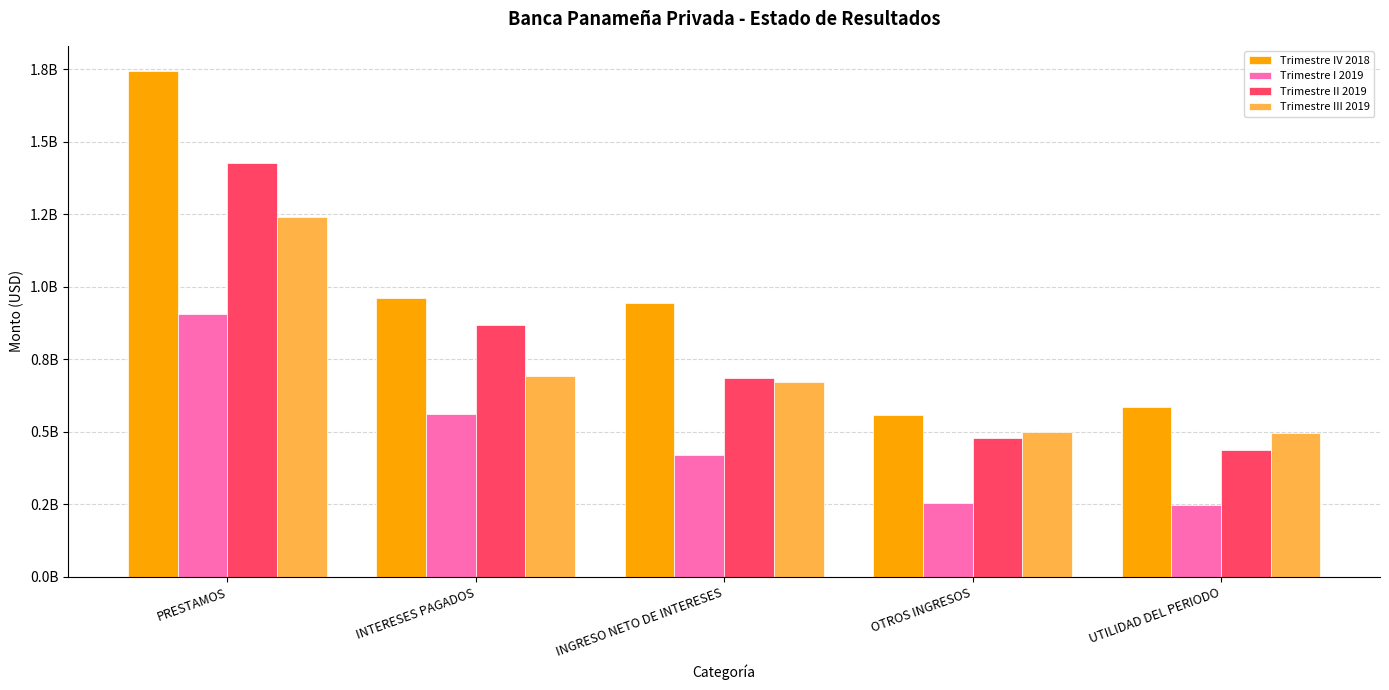

Does the chart contain any negative values?

No